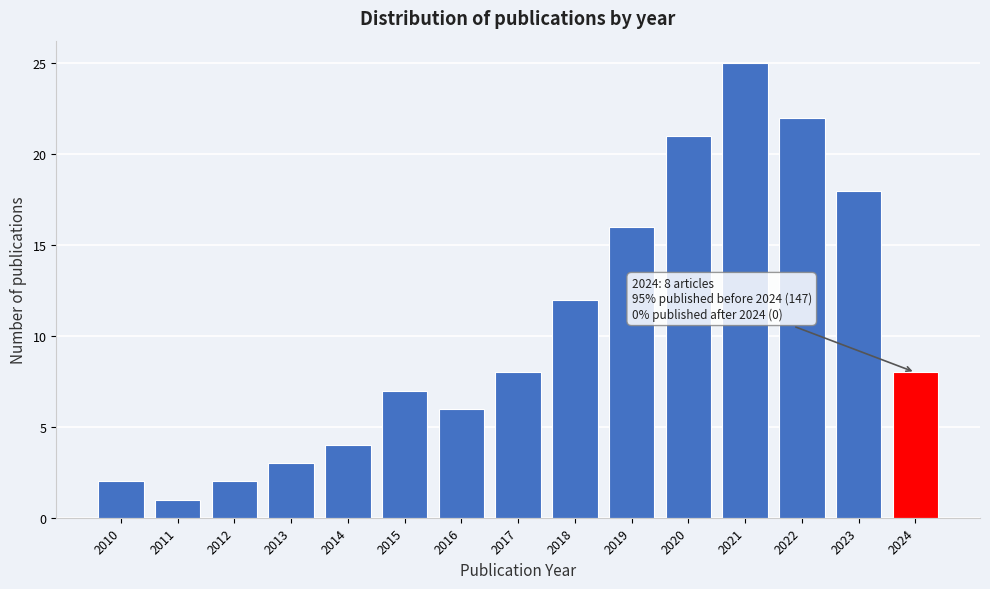

Reading left to right, transcribe all the data shown in this chart.

2	1	2	3	4	7	6	8	12	16	21	25	22	18	8